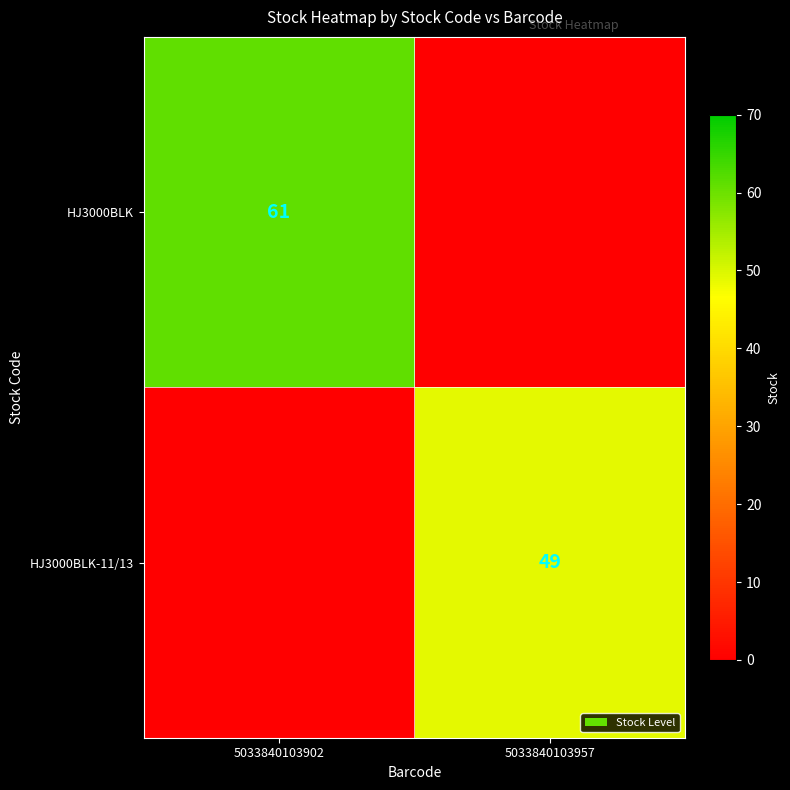

The value of HJ3000BLK at 5033840103902 is 98. True or false?

False